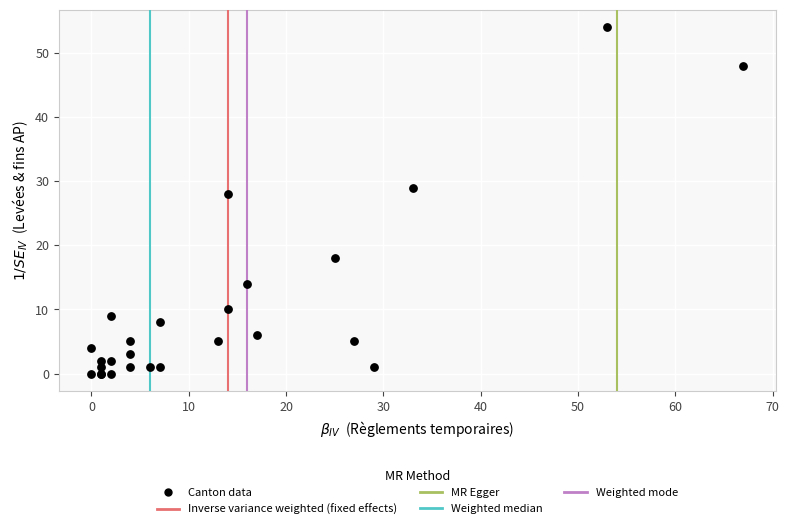

What Y value in the scatter plot is closest to 27?

28